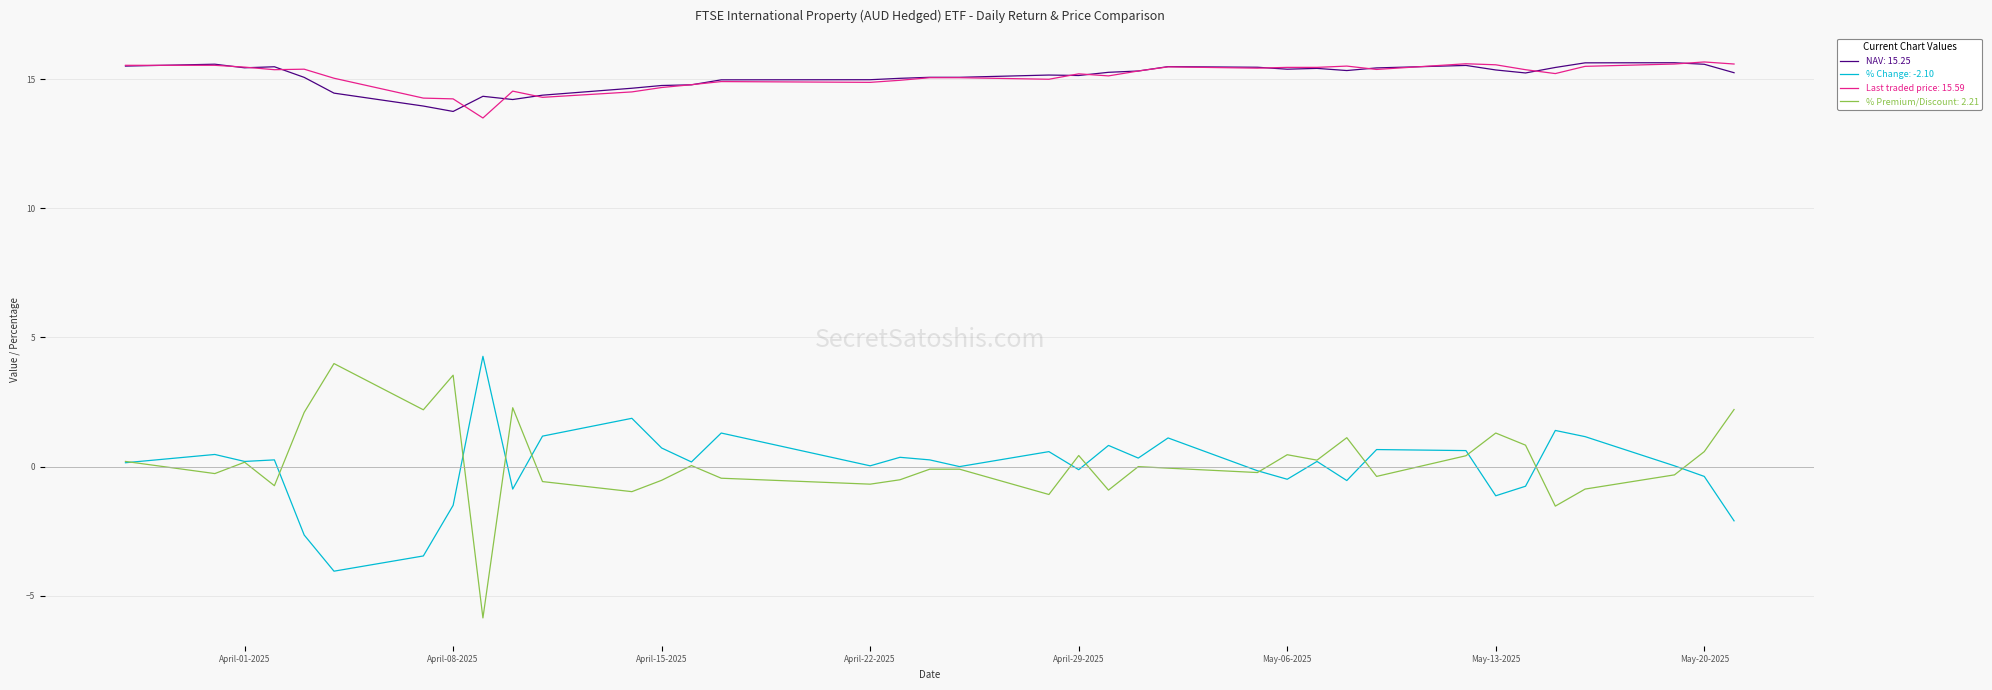

What is the maximum value shown in the chart?

15.7